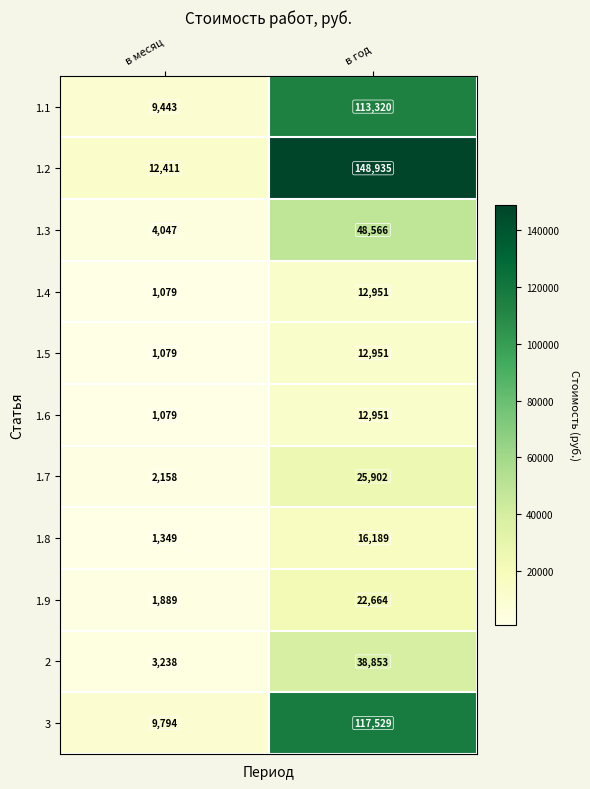

Which series has the largest total across all categories?

1.2